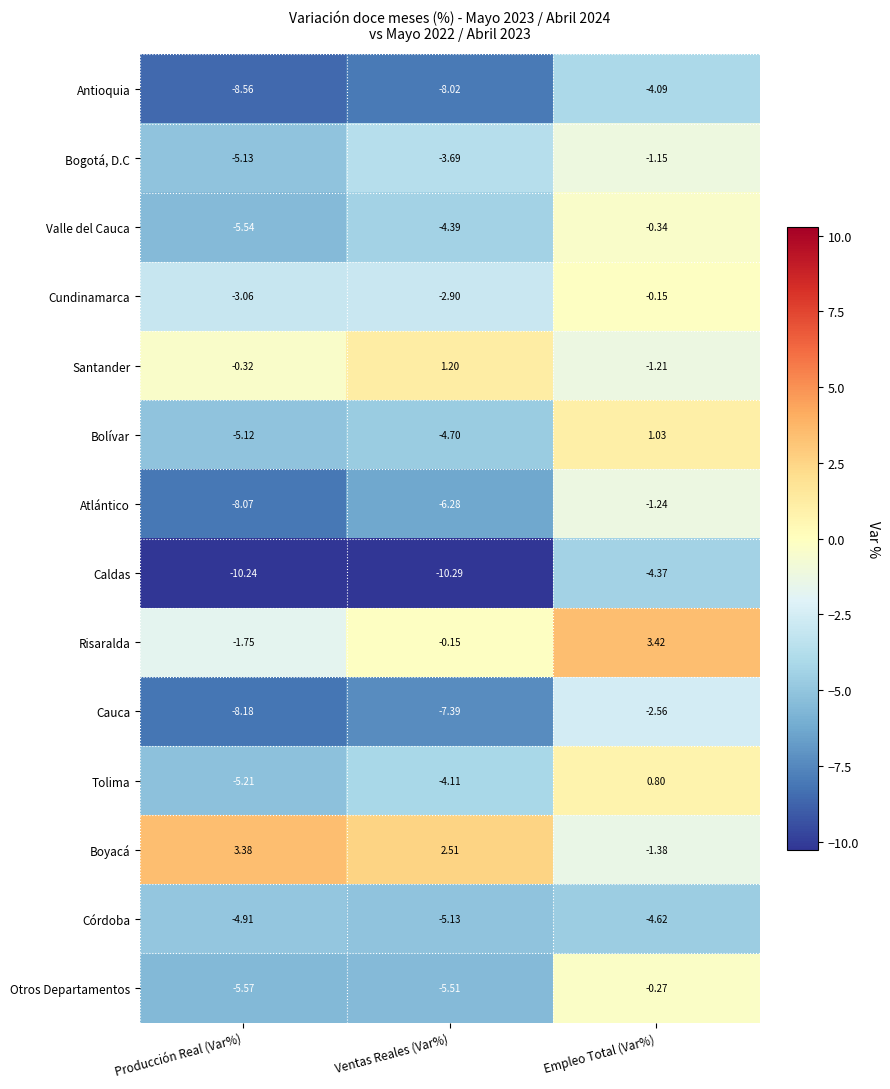

Between Producción Real (Var%) and Ventas Reales (Var%), which series saw the biggest shift?

Atlántico